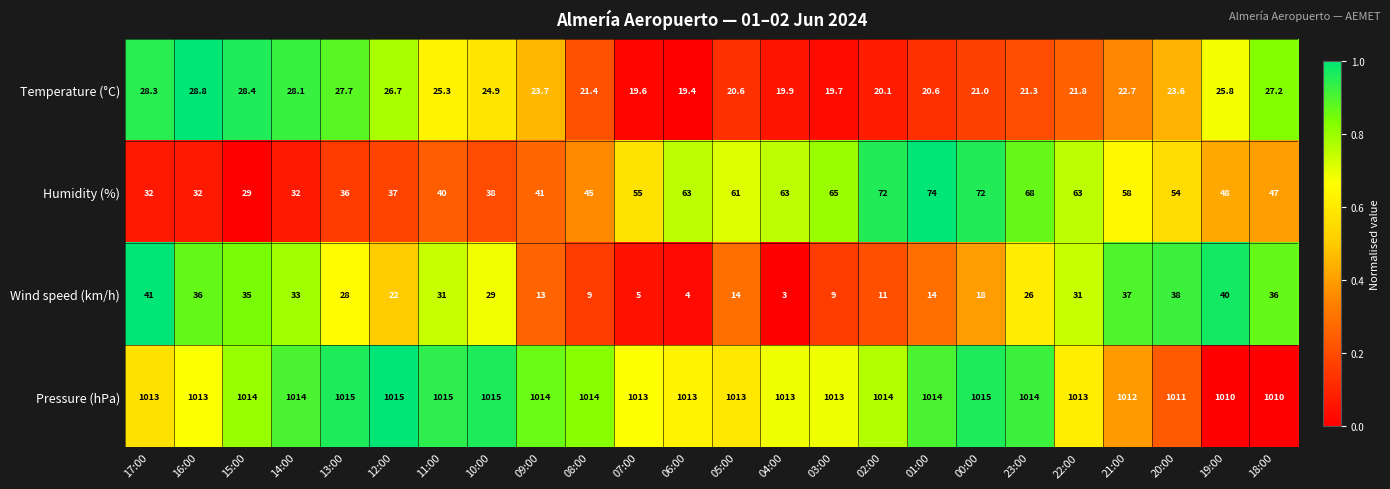

Is it true that Wind speed (km/h) equals 40.0 at 19:00?

True